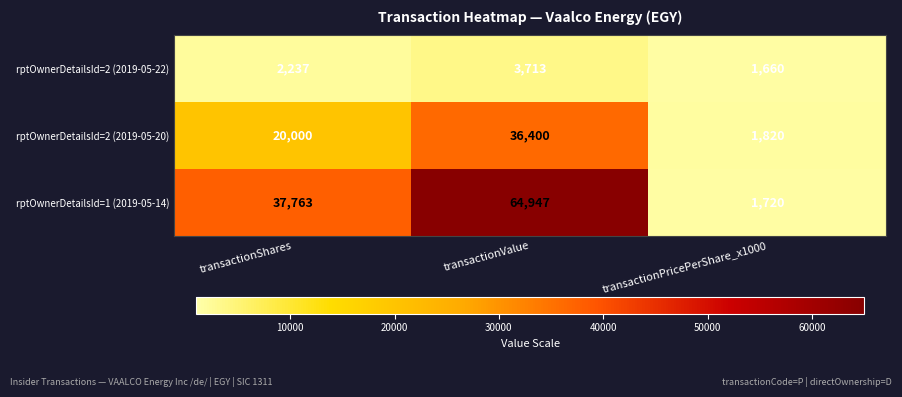

What is the difference between the maximum and minimum values in the rptOwnerDetailsId=1 (2019-05-14) series?

63227